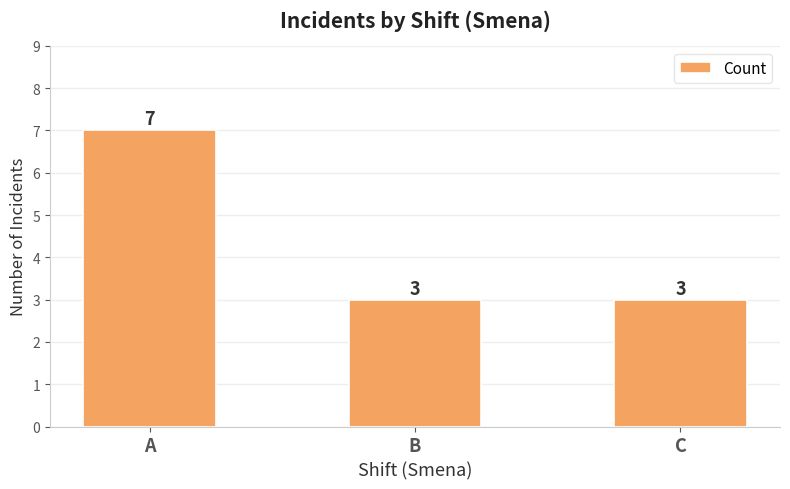

What is the sum of the values at C and A?

10